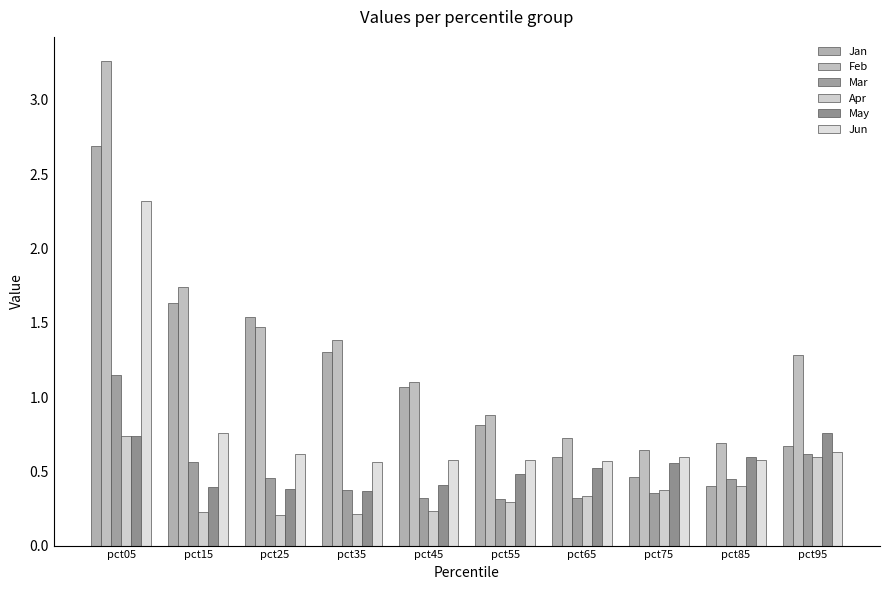

Reading right to left, extract all data points from this chart.

Jan: pct95=0.7	pct85=0.4	pct75=0.5	pct65=0.6	pct55=0.8	pct45=1.1	pct35=1.3	pct25=1.5	pct15=1.6	pct05=2.7
Feb: pct95=1.3	pct85=0.7	pct75=0.6	pct65=0.7	pct55=0.9	pct45=1.1	pct35=1.4	pct25=1.5	pct15=1.7	pct05=3.3
Mar: pct95=0.6	pct85=0.5	pct75=0.4	pct65=0.3	pct55=0.3	pct45=0.3	pct35=0.4	pct25=0.5	pct15=0.6	pct05=1.1
Apr: pct95=0.6	pct85=0.4	pct75=0.4	pct65=0.3	pct55=0.3	pct45=0.2	pct35=0.2	pct25=0.2	pct15=0.2	pct05=0.7
May: pct95=0.8	pct85=0.6	pct75=0.6	pct65=0.5	pct55=0.5	pct45=0.4	pct35=0.4	pct25=0.4	pct15=0.4	pct05=0.7
Jun: pct95=0.6	pct85=0.6	pct75=0.6	pct65=0.6	pct55=0.6	pct45=0.6	pct35=0.6	pct25=0.6	pct15=0.8	pct05=2.3